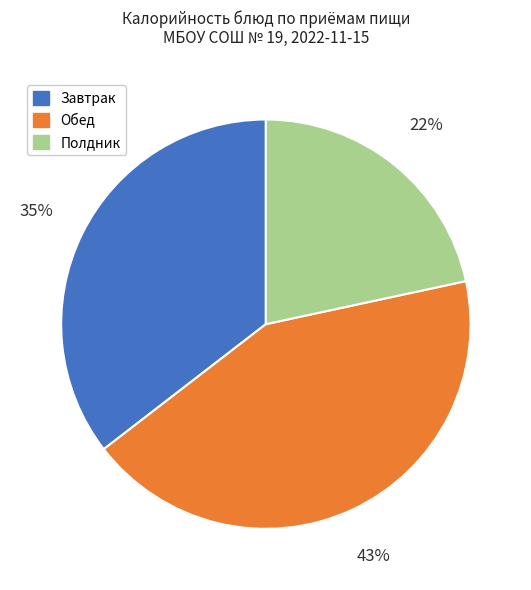

True or false: Завтрак accounts for 26% of the total.

False